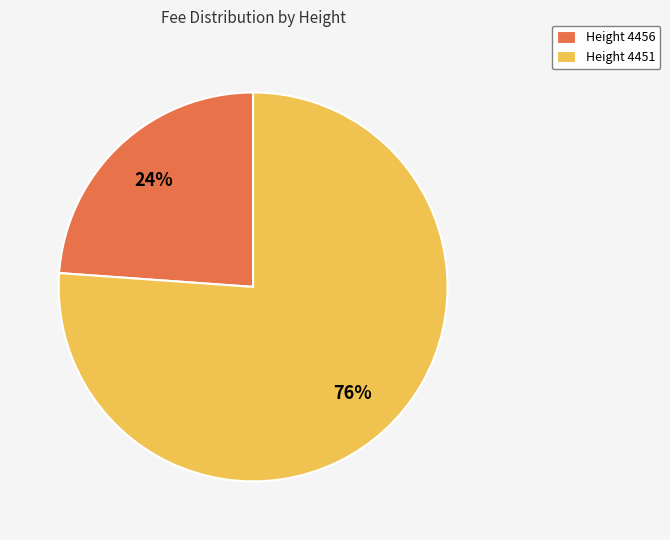

Which slice is the largest?

Height 4451